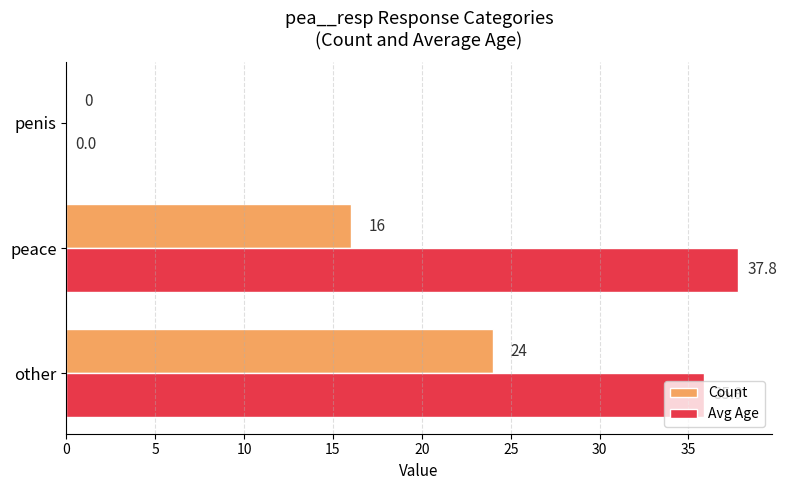

At which category does the chart reach its peak across all series?

peace